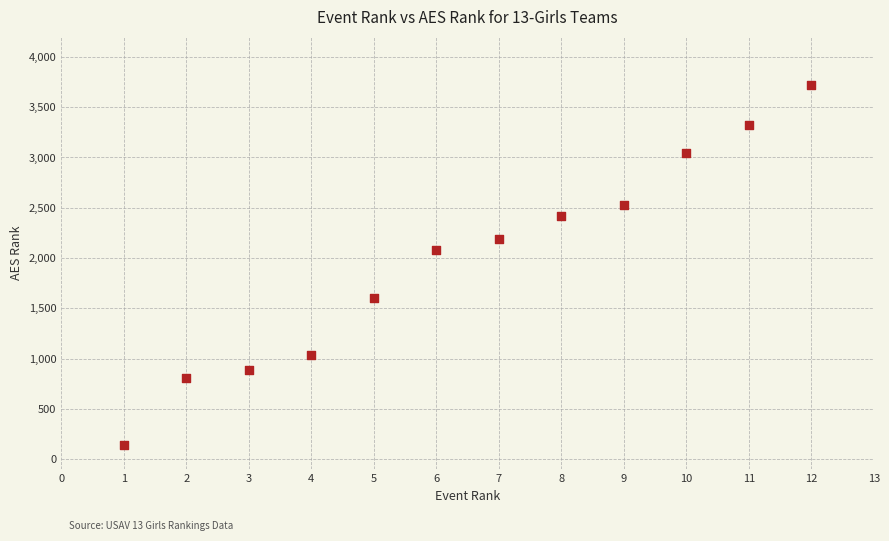

What is the range of Y values (max minus min)?

3580